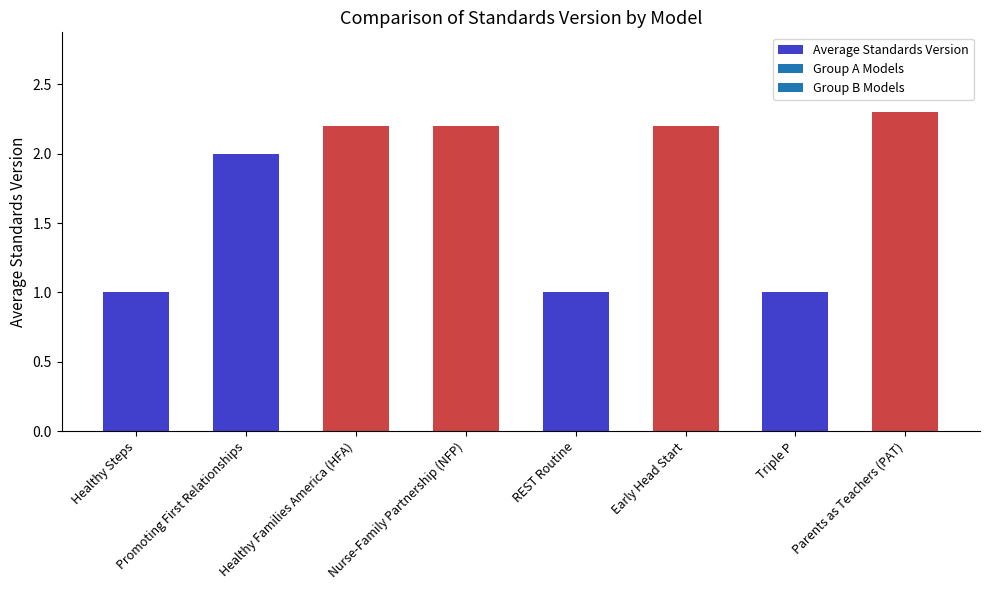

Is it true that the value at REST Routine is 1.0?

True